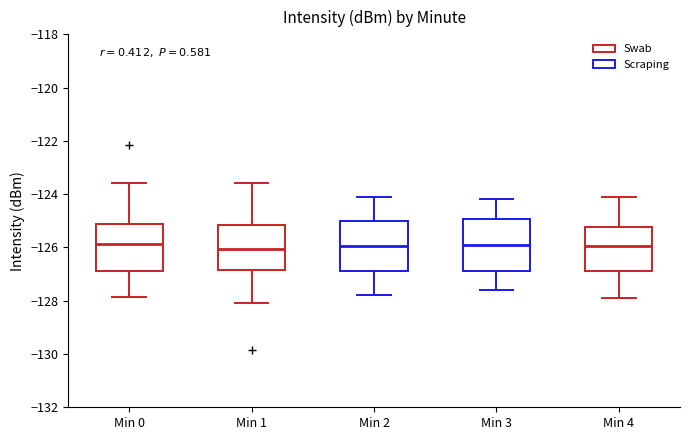

Reading left to right, transcribe this box plot: for each box, give where its median line is, the range the box spans, and where its two whiskers end, as read against the y-axis. The values are not printed on the chart, so give them approximately, as read against the axis.

Min 0: median -125.8, box -126.8 to -125.2, whiskers -127.8 to -123.6
Min 1: median -126.0, box -126.8 to -125.2, whiskers -128.0 to -123.6
Min 2: median -126.0, box -126.8 to -125.0, whiskers -127.8 to -124.0
Min 3: median -125.8, box -126.8 to -125.0, whiskers -127.6 to -124.2
Min 4: median -126.0, box -126.8 to -125.2, whiskers -127.8 to -124.0